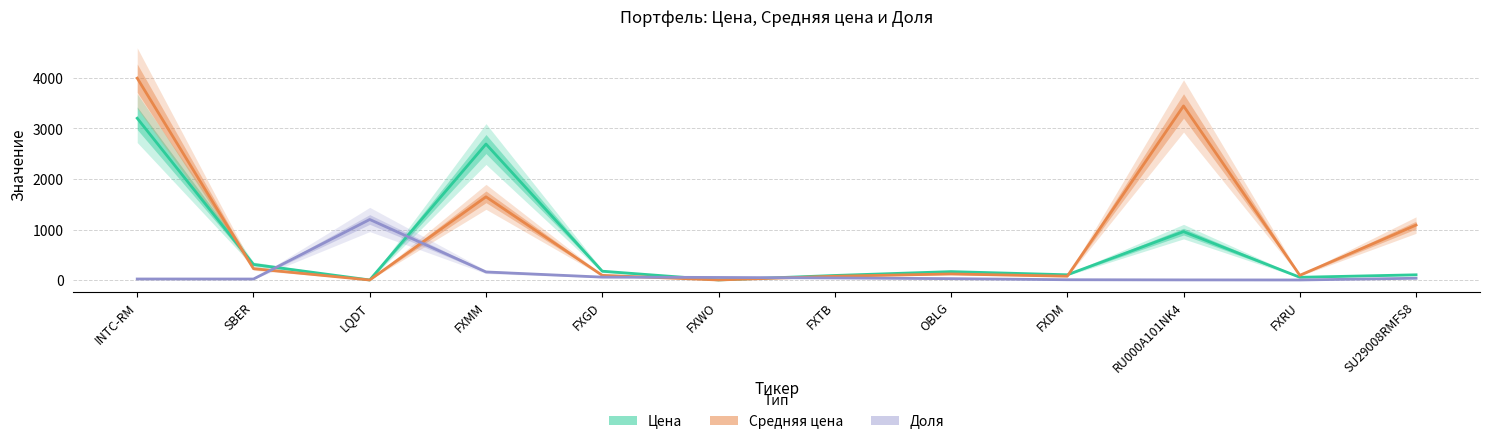

What is the label of the 1st point from the right?

SU29008RMFS8